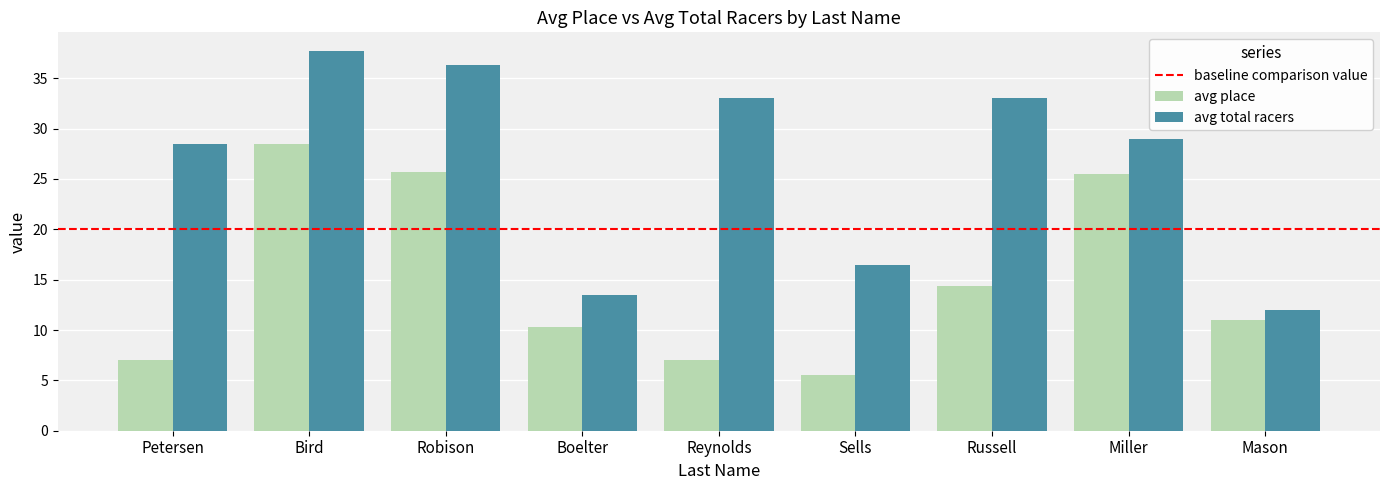

How many values in the avg total racers series are below 29?

4